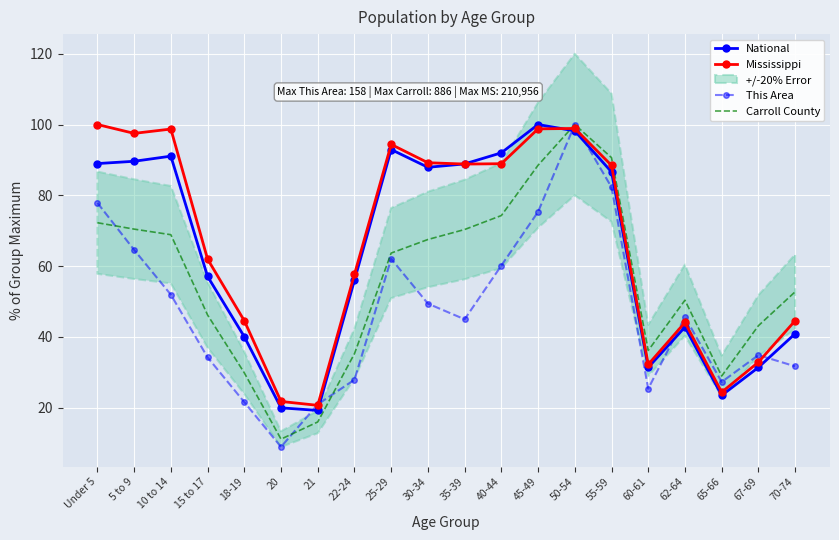

Which has a higher value, Under 5 or 30-34?

Under 5